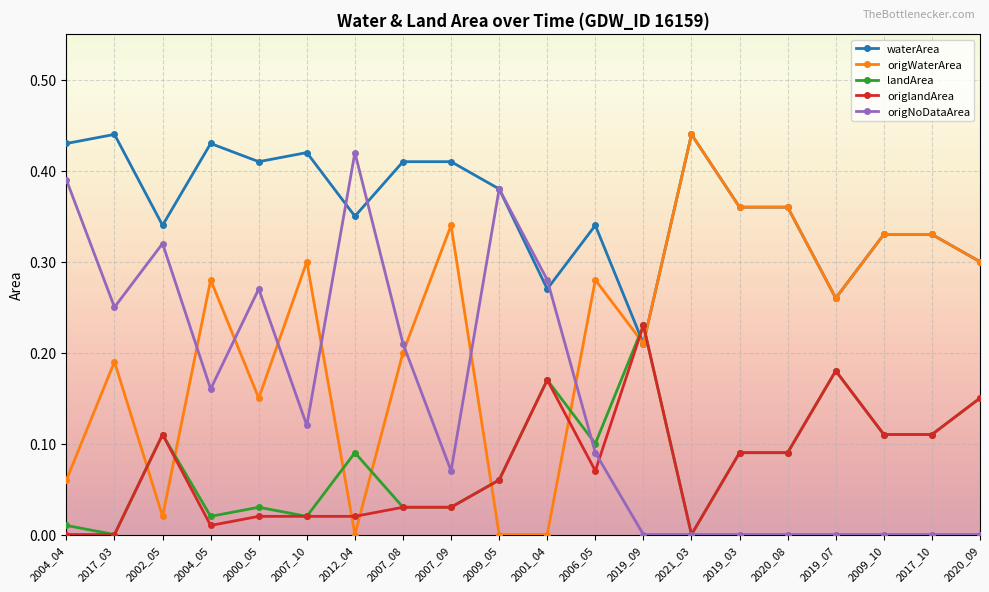

What is the label of the 13th point from the right?

2007_08